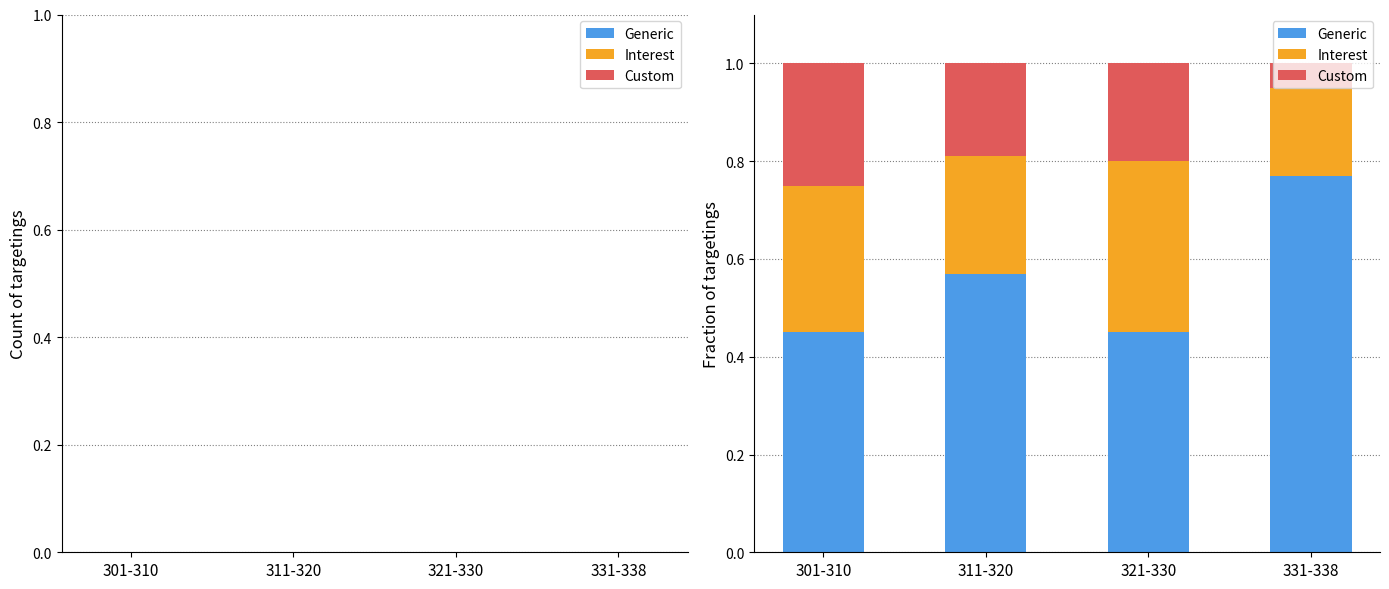

The Generic series shows 1.0 at 311-320. True or false?

False